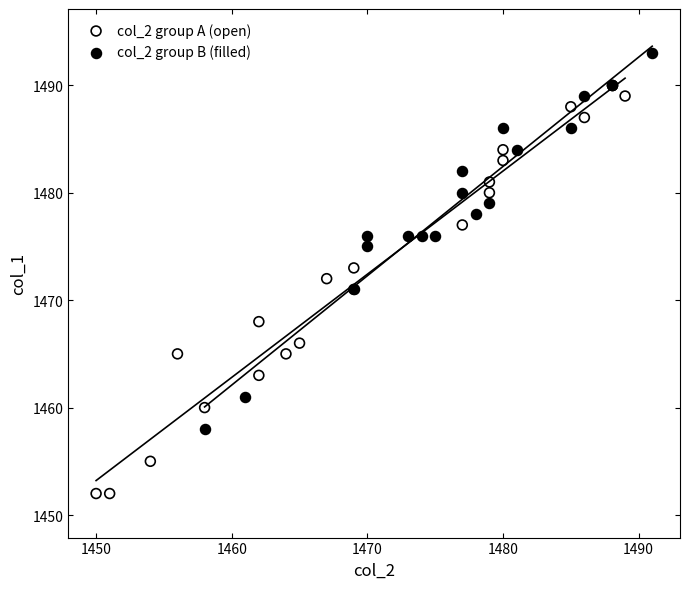

What are all the series names shown in the legend?

col_2 group A (open), col_2 group B (filled)